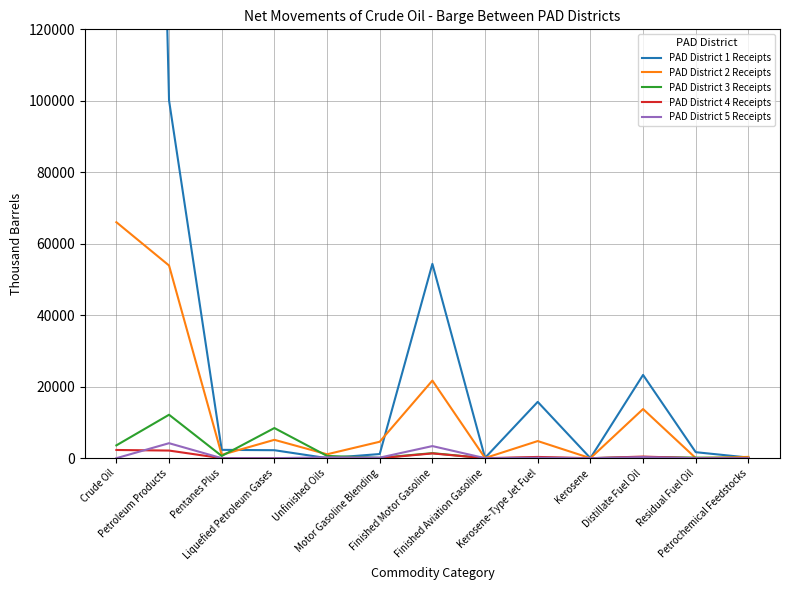

At how many categories does at least one series exceed 430380?

1